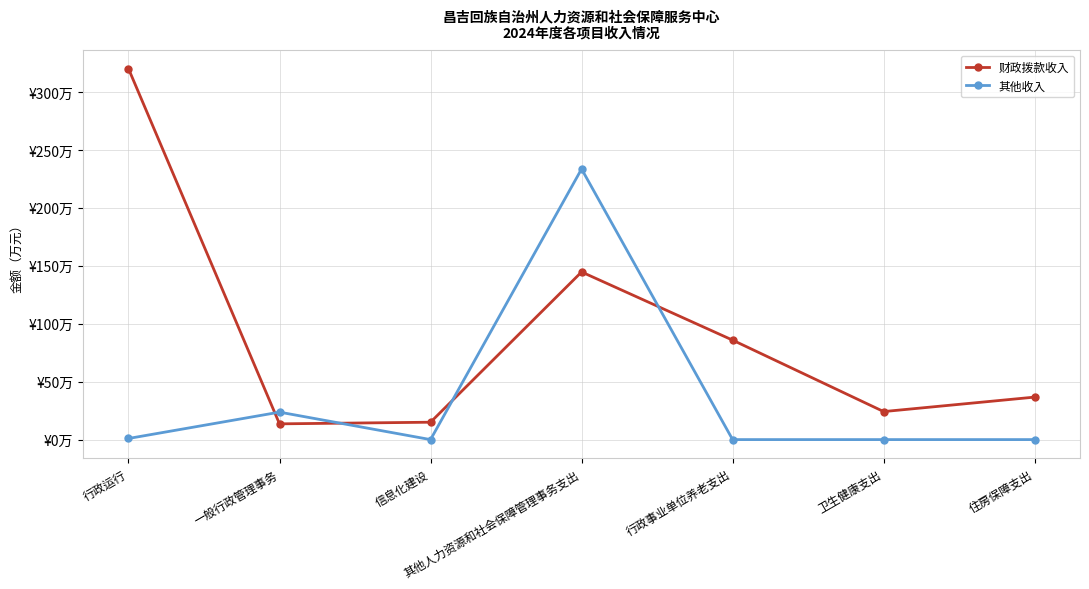

At which label is 财政拨款收入 closest to 166?

其他人力资源和社会保障管理事务支出